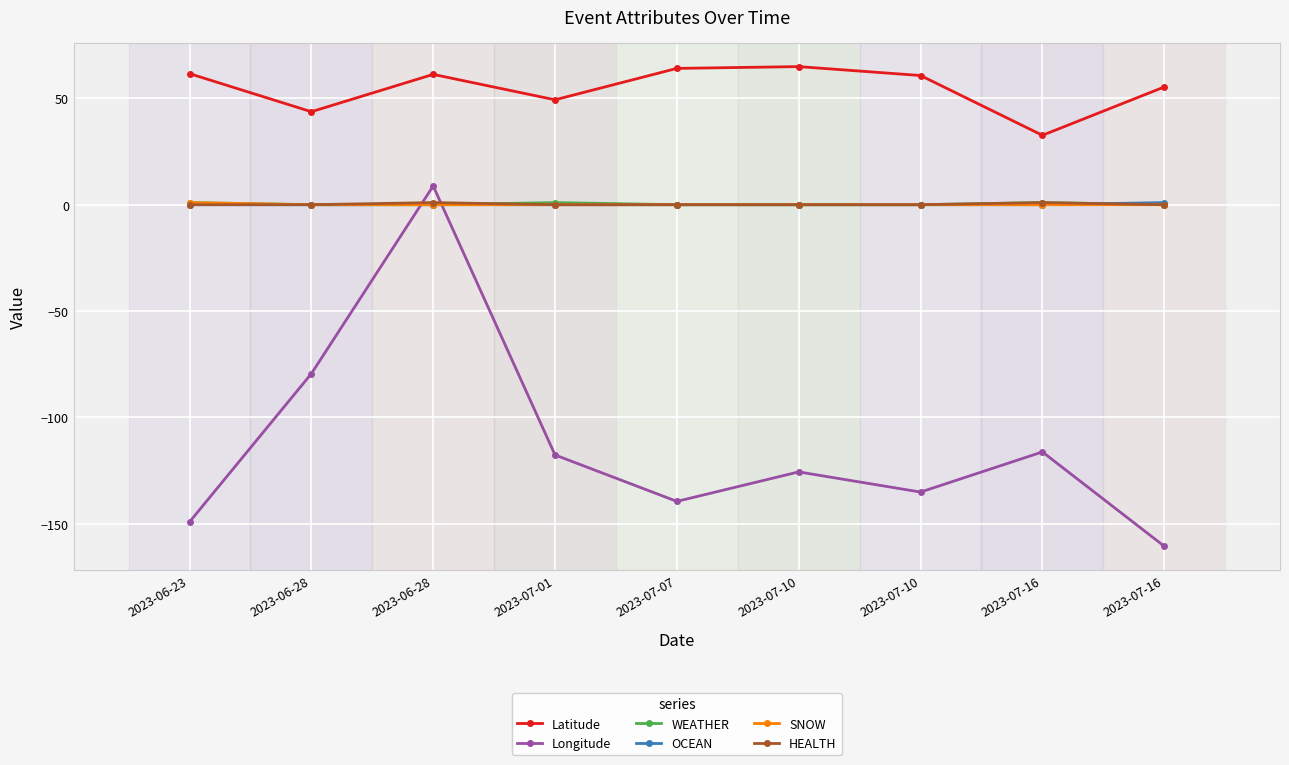

Rank the categories by WEATHER value from lowest to highest.

2023-06-28, 2023-06-28, 2023-07-07, 2023-07-10, 2023-07-10, 2023-07-16, 2023-06-23, 2023-07-01, 2023-07-16